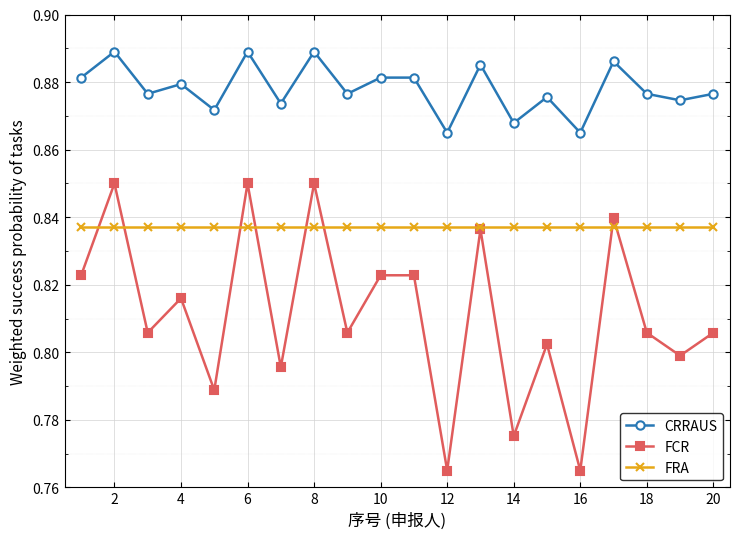

True or false: FRA and CRRAUS cross at least once.

False